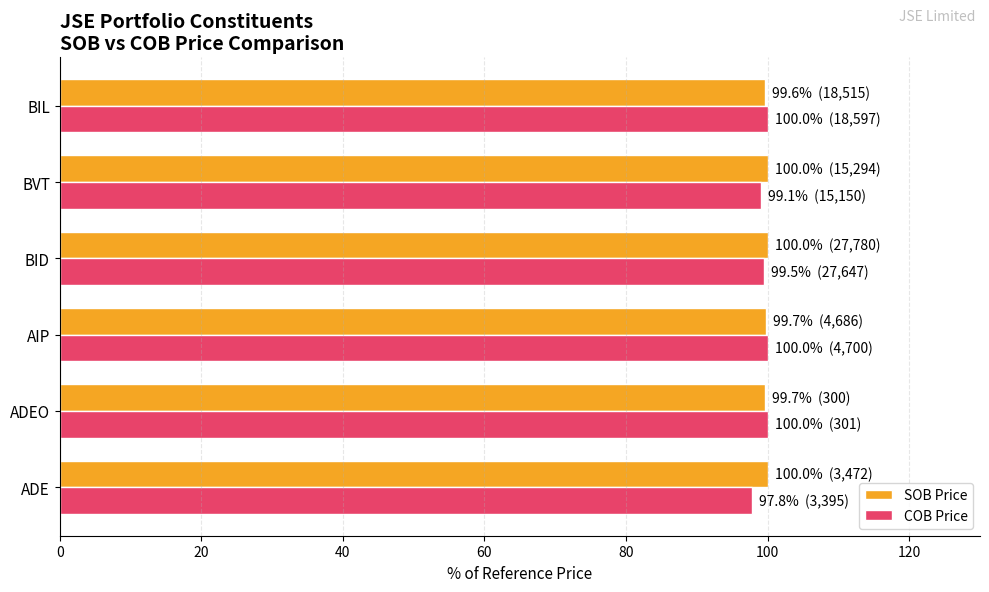

What is the sum of all COB Price values?

596.4